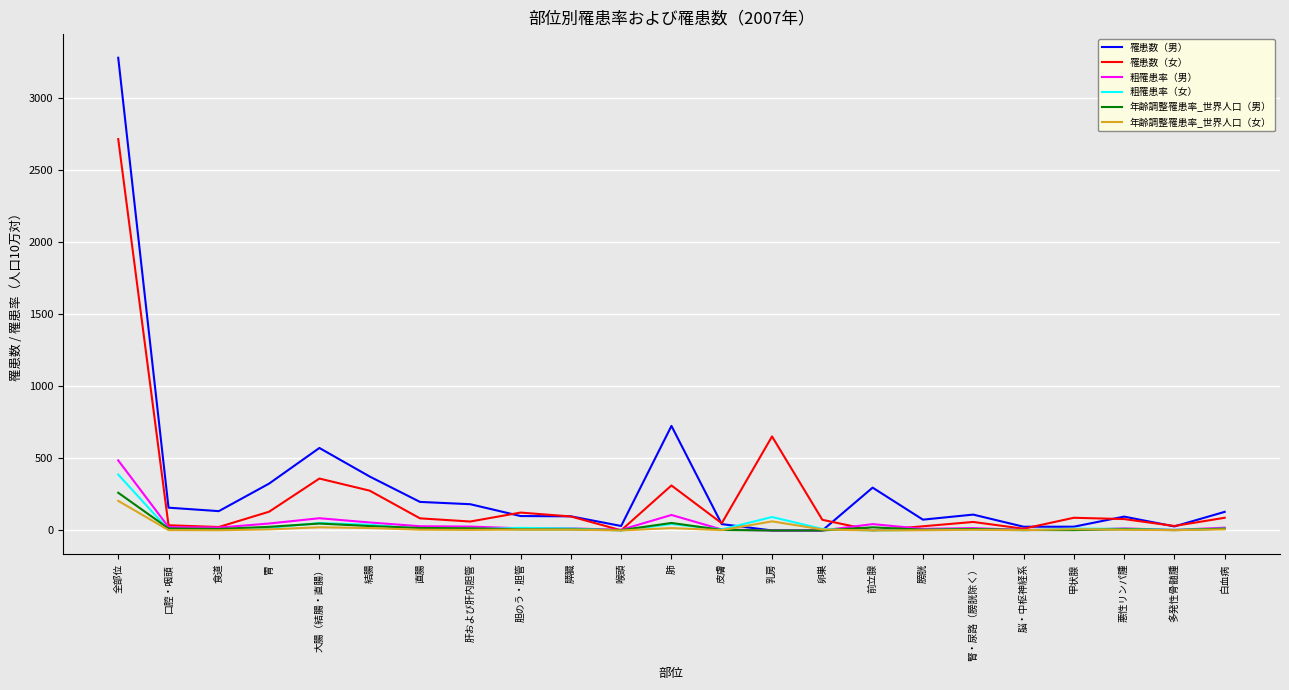

Is the value of 罹患数（男） at 直腸 greater than the value of 粗罹患率（男） at 腎・尿路（膀胱除く）?

Yes